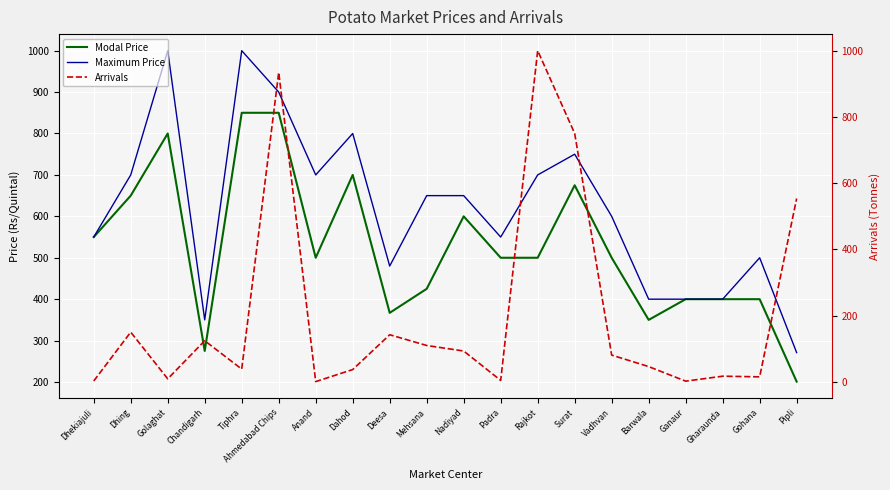

At which label does Maximum Price reach its minimum?

Pipli